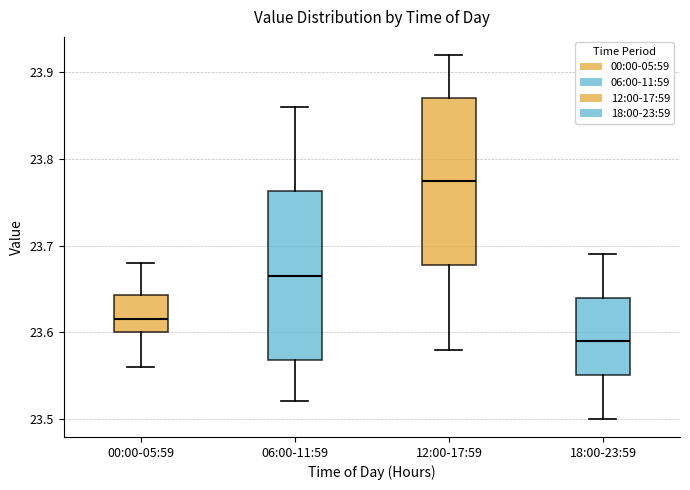

Where is the upper edge of the box for 18:00-23:59 on the y-axis? The values are not printed on the chart, so give them approximately, as read against the axis.

23.64